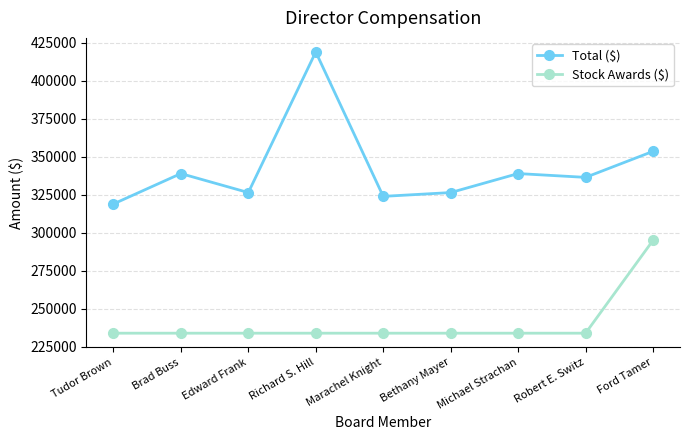

True or false: Total ($) and Stock Awards ($) intersect in this chart.

False